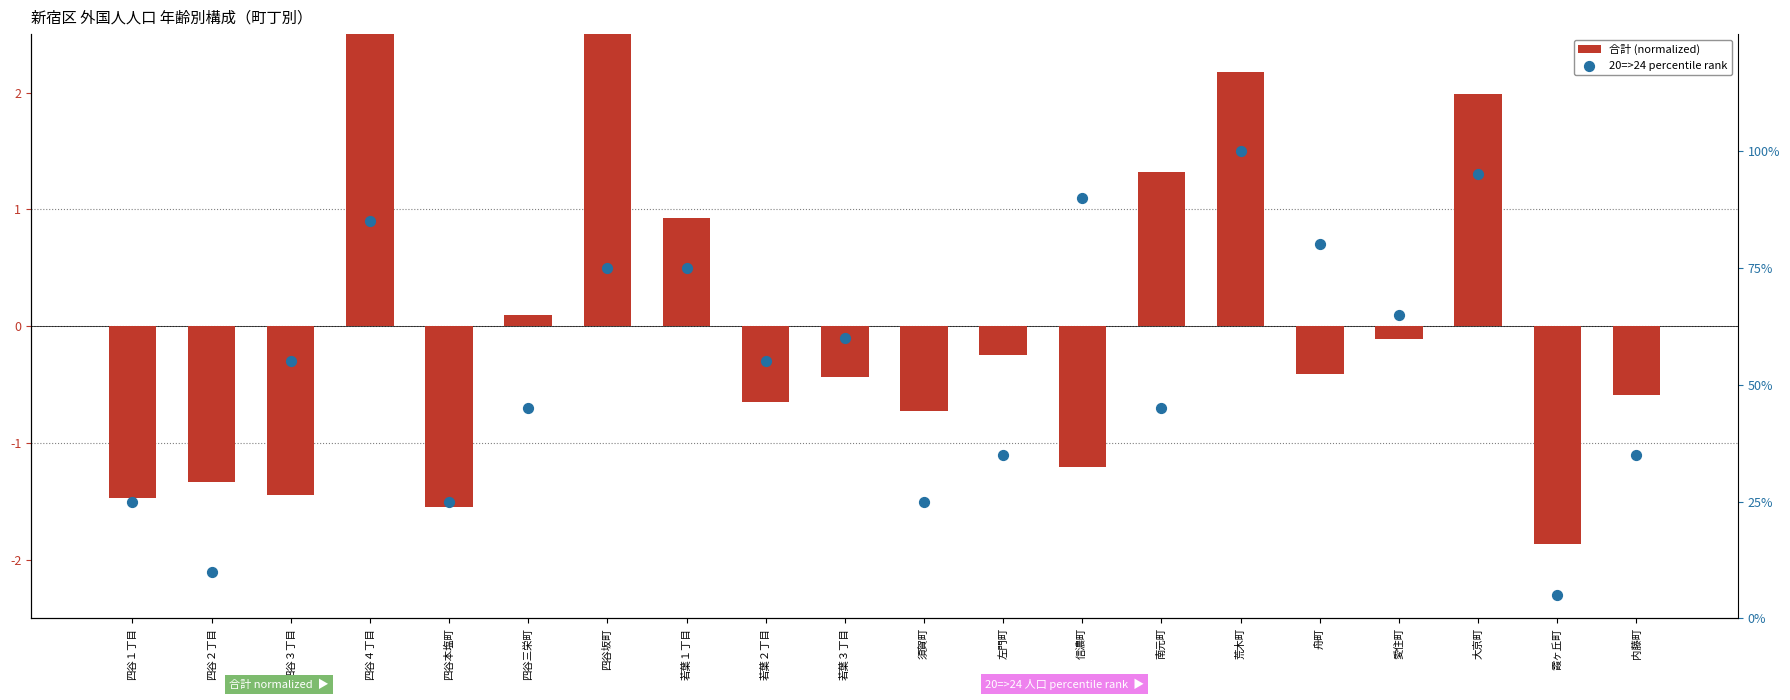

At how many categories does at least one series exceed 89?

3